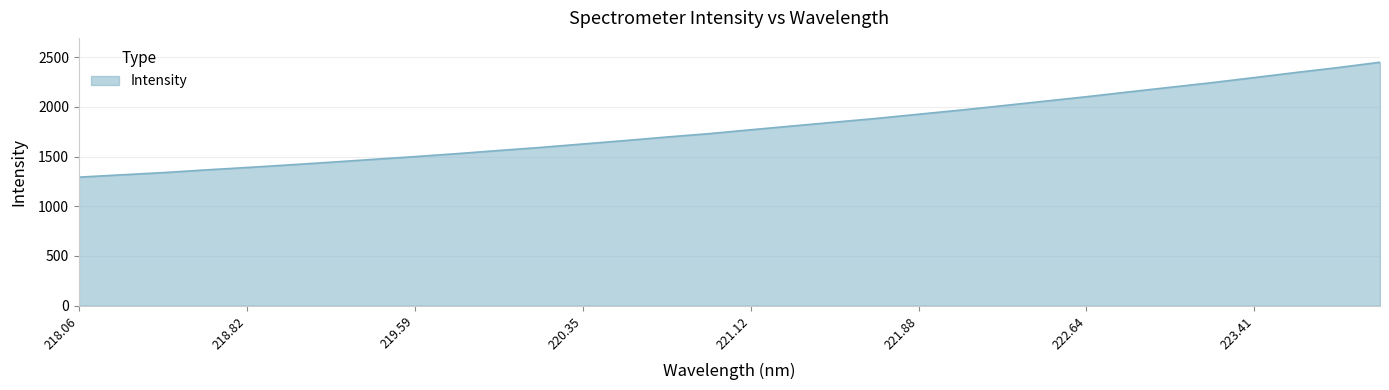

How many lines are shown in the chart?

1